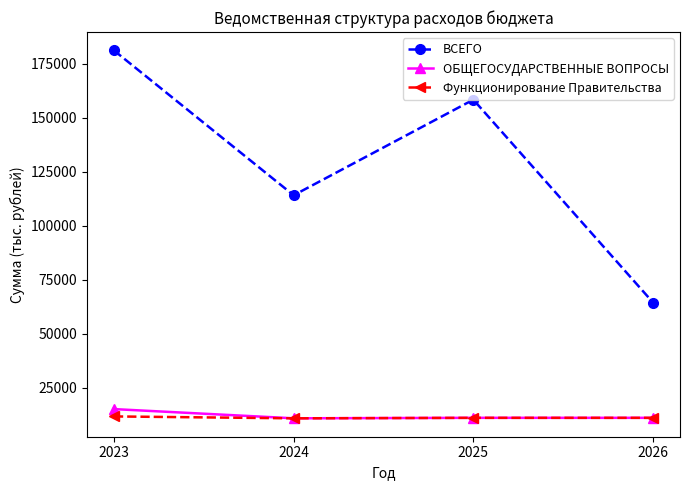

True or false: ОБЩЕГОСУДАРСТВЕННЫЕ ВОПРОСЫ and ВСЕГО cross at least once.

False